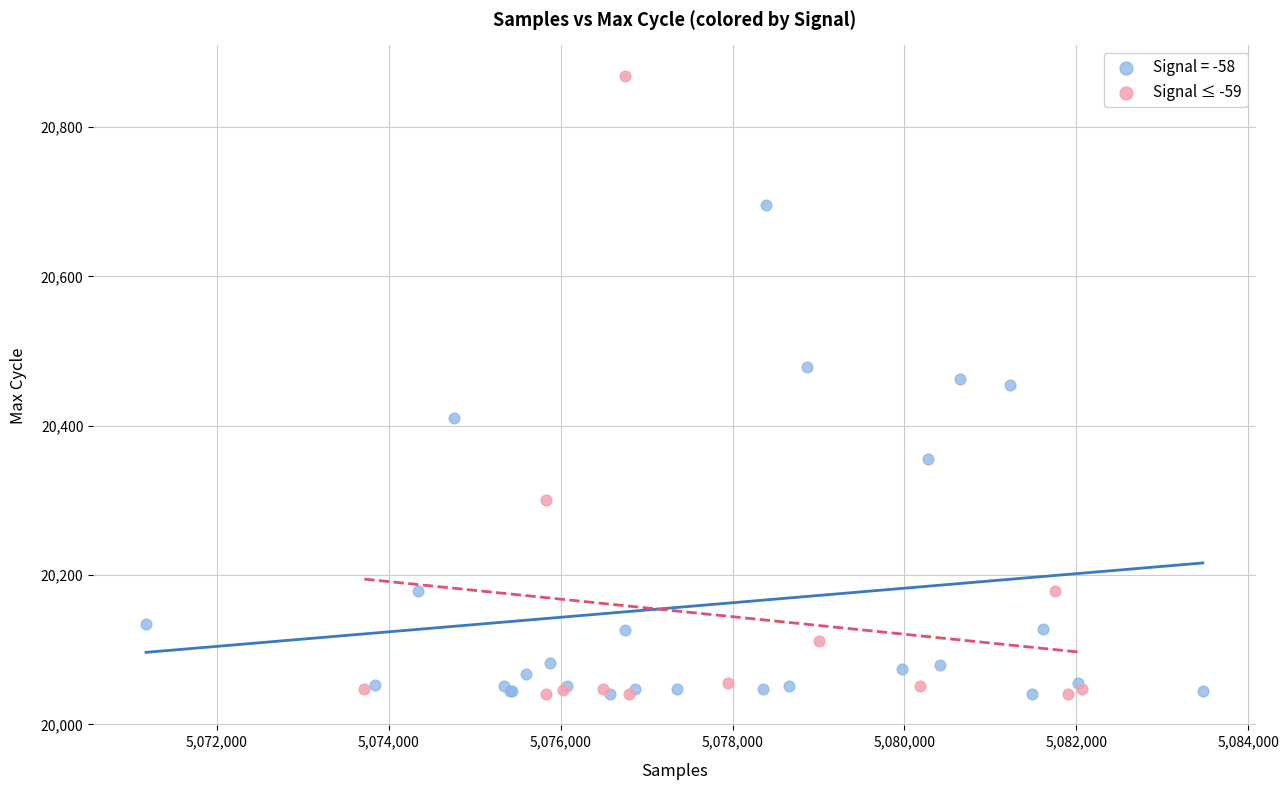

Which series contains the highest Y value?

Signal ≤ -59